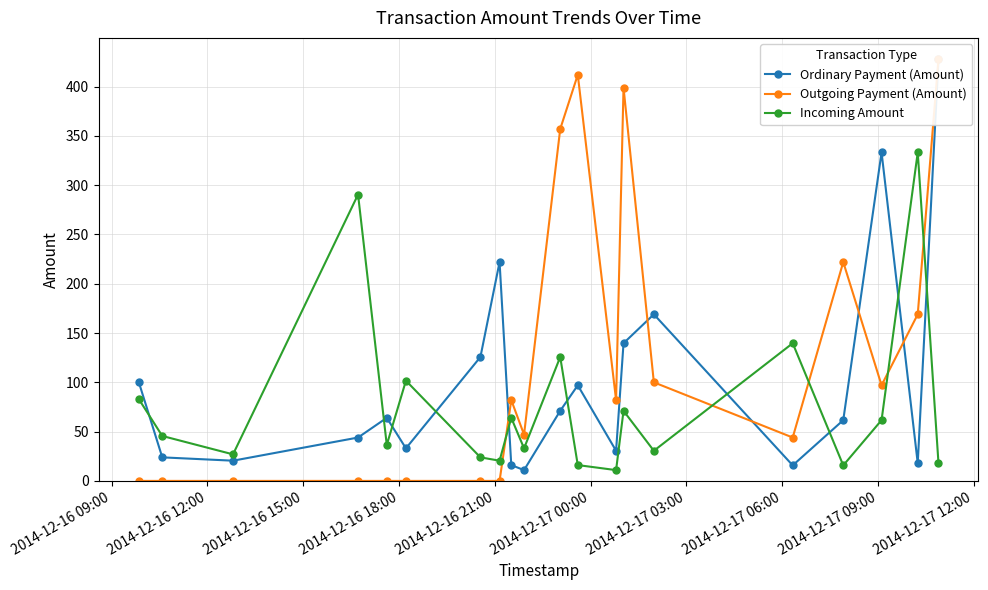

What is the sum of all Incoming Amount values?

1548.1